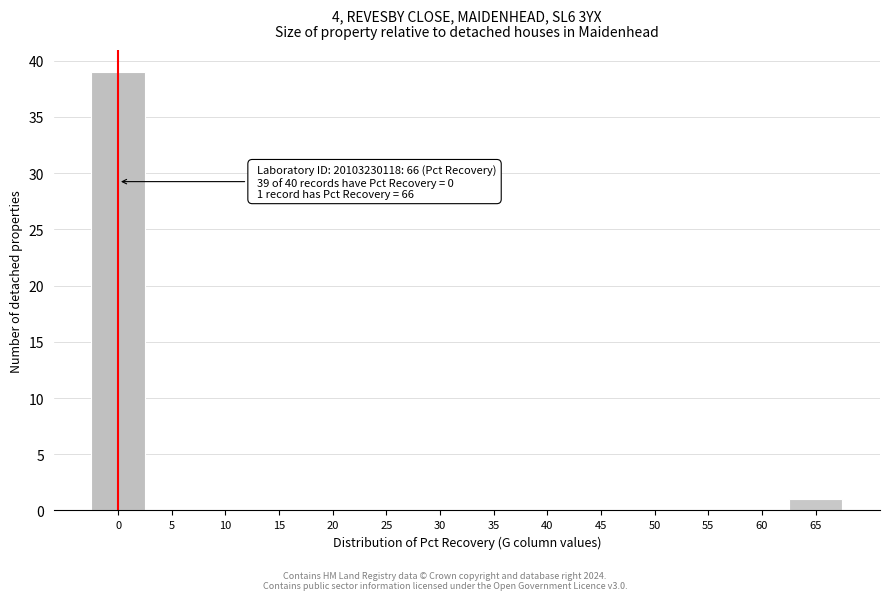

Reading left to right, what are all the values shown in this chart?

0=39	5=0	10=0	15=0	20=0	25=0	30=0	35=0	40=0	45=0	50=0	55=0	60=0	65=1